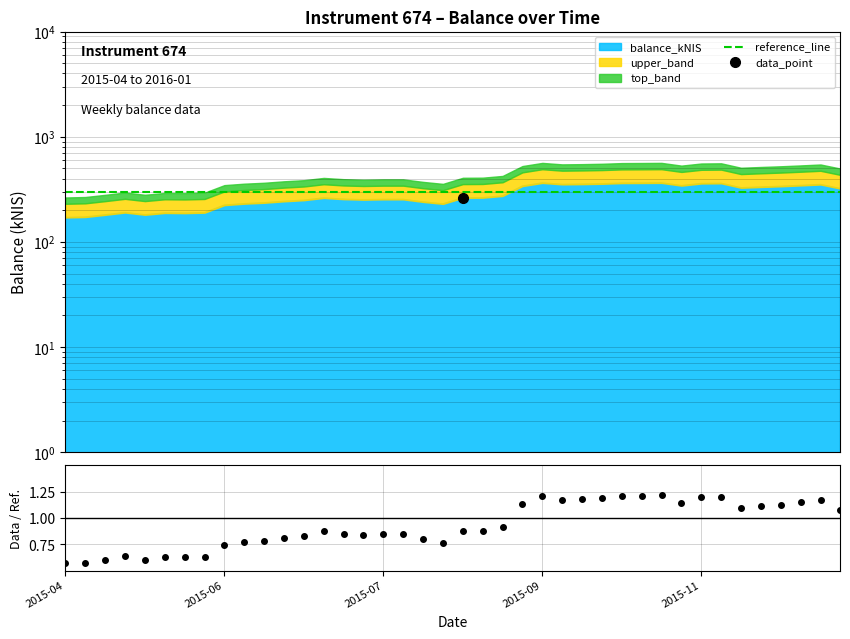

What is the difference between the highest and lowest values at 2015-11?

299.4